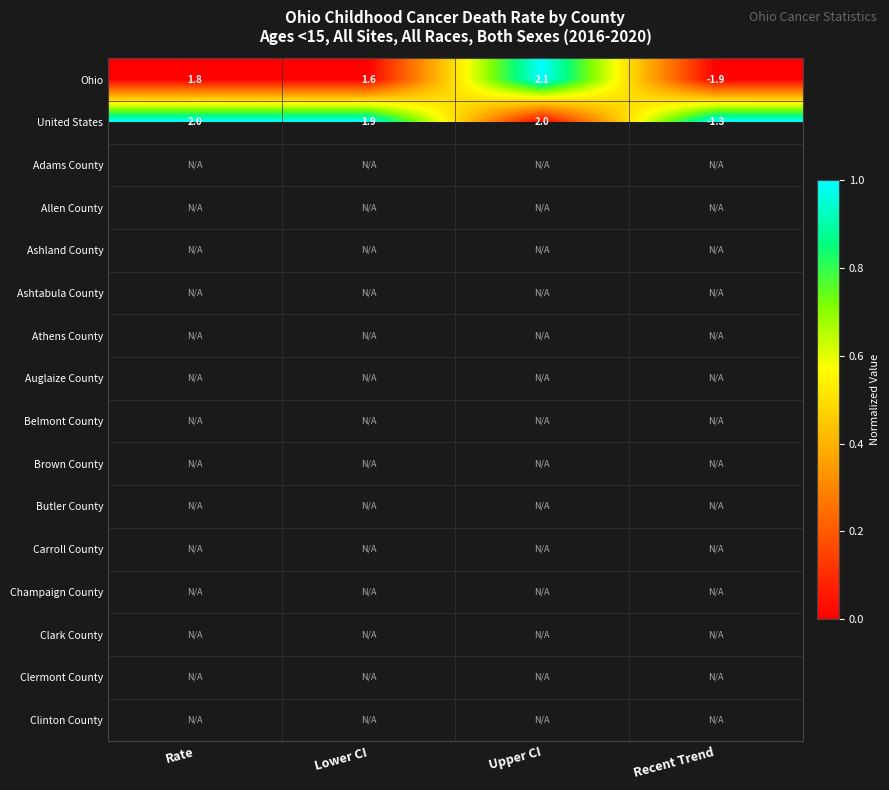

True or false: Ohio has a value of 0.9 at Lower CI.

False